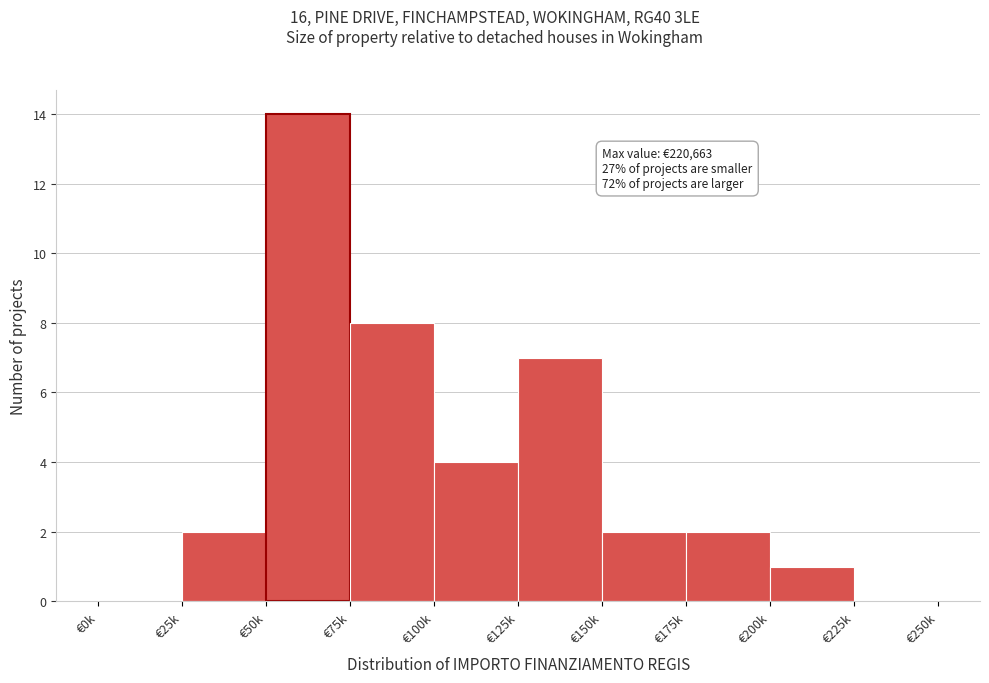

Reading left to right, extract all data points from this chart.

€0k=0	€25k=2	€50k=14	€75k=8	€100k=4	€125k=7	€150k=2	€175k=2	€200k=1	€225k=0